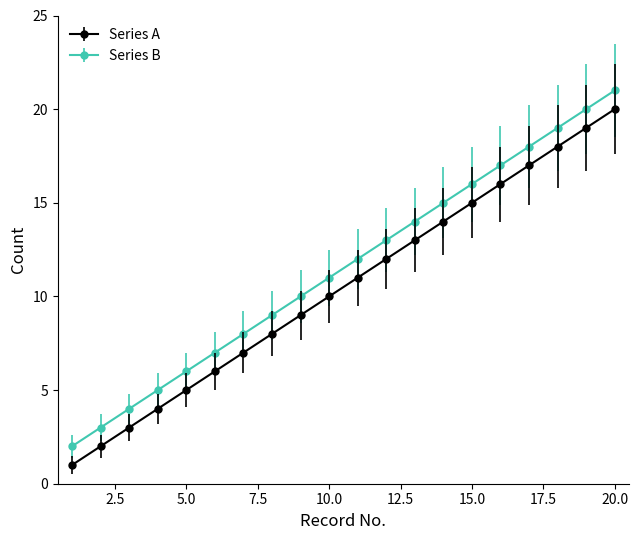

List the series in order of their peak value, lowest first.

Series A, Series B